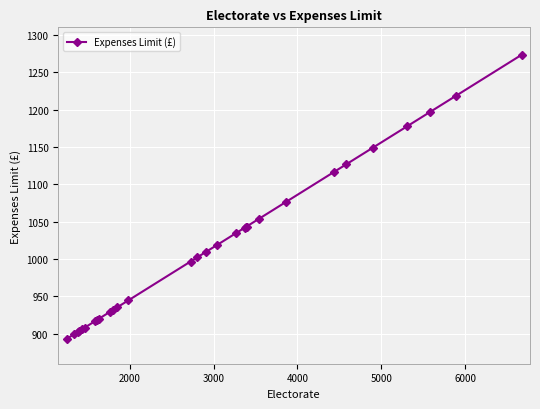

What is the value of the 29th point from the left?

1218.2